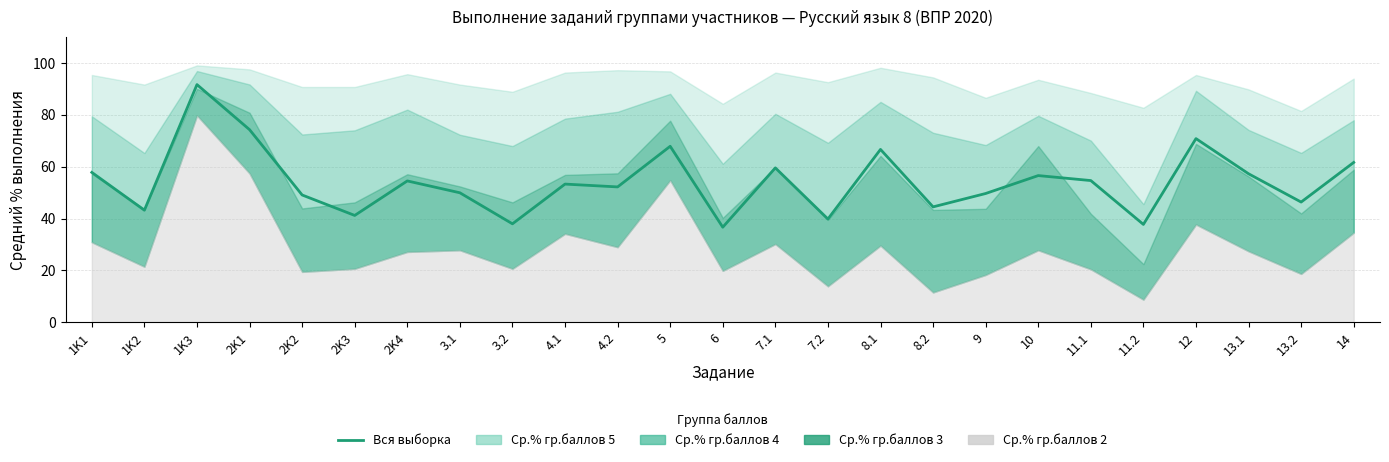

What value does the data have at 2K4?

54.5